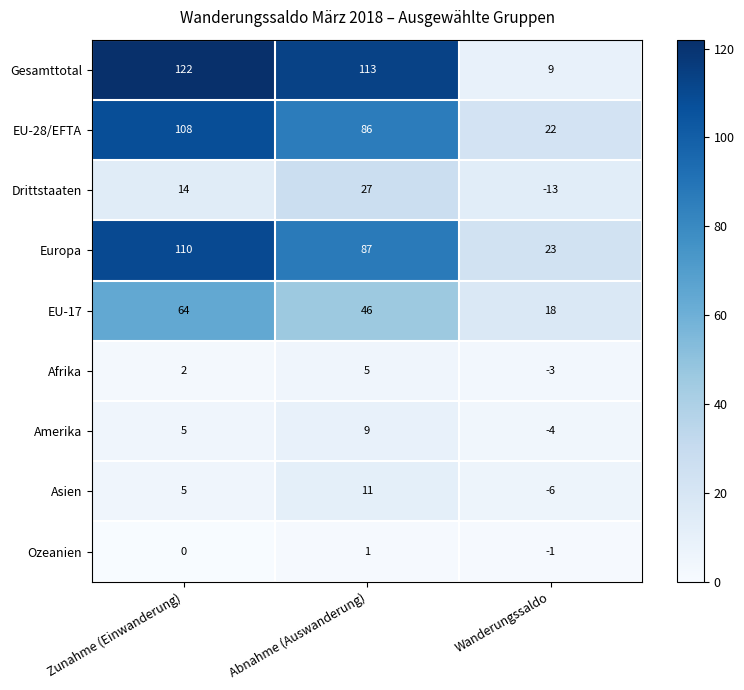

What is the difference between the Gesamttotal values at Abnahme (Auswanderung) and Wanderungssaldo?

104